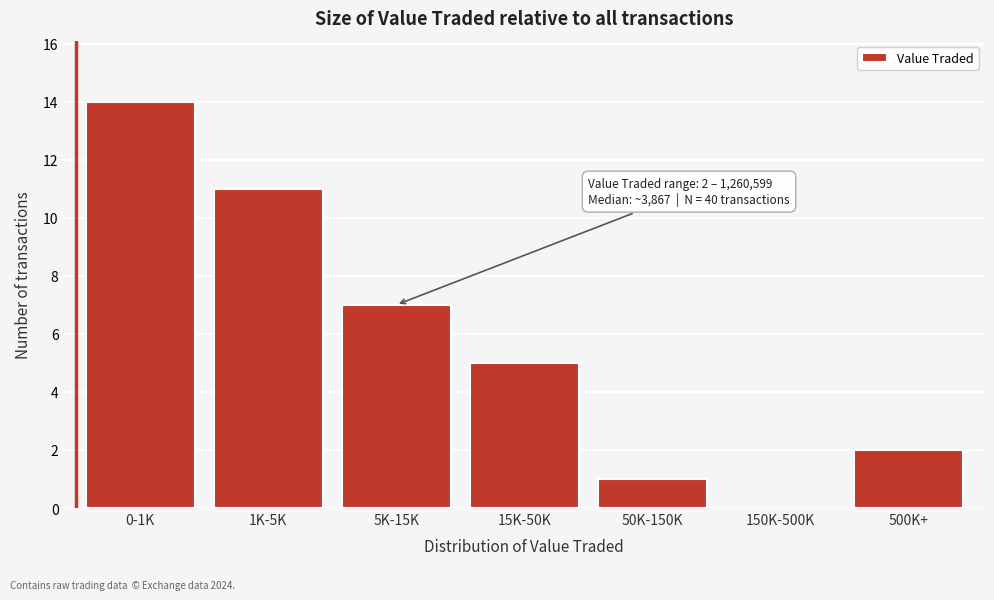

Reading left to right, transcribe all the data shown in this chart.

0-1K=14	1K-5K=11	5K-15K=7	15K-50K=5	50K-150K=1	150K-500K=0	500K+=2